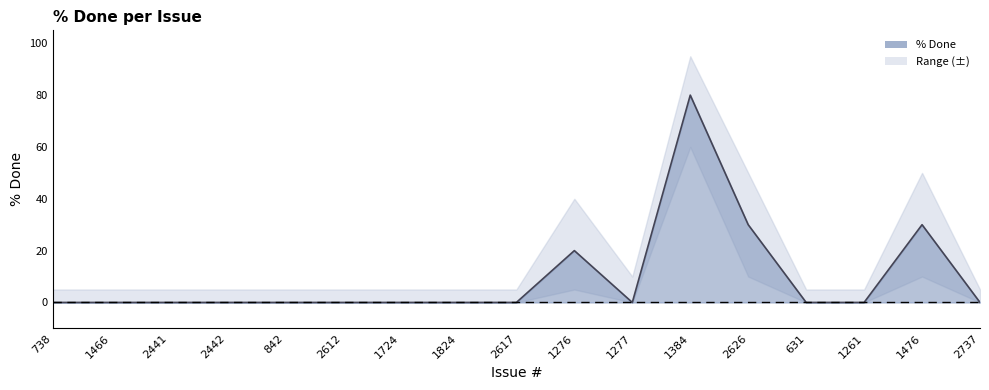

What is the sum of the values at 1384 and 2612?

80